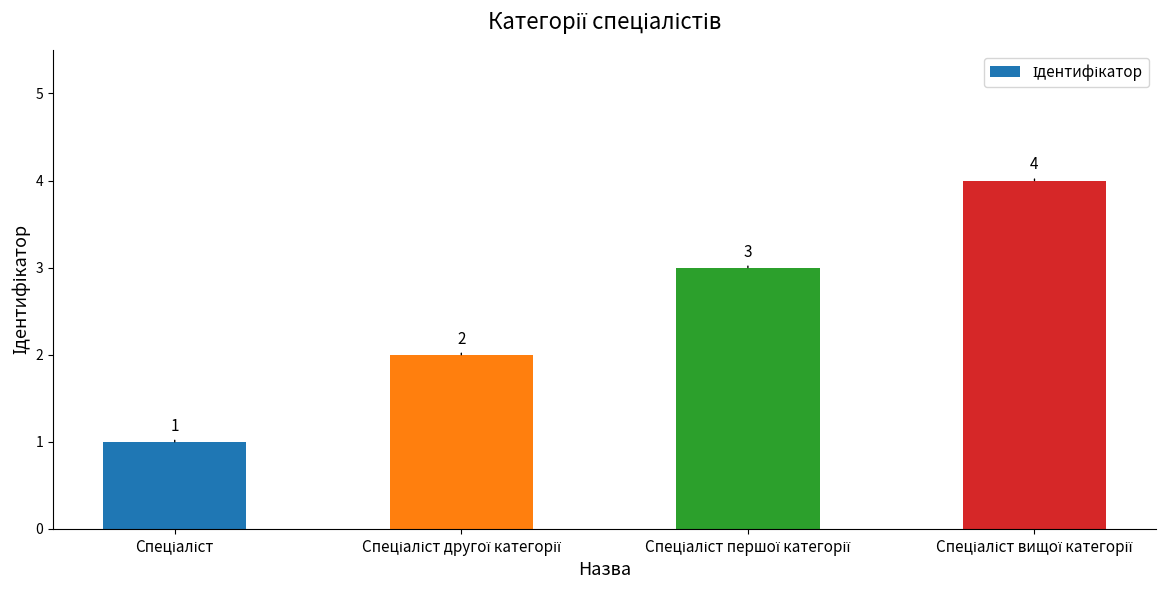

What is the maximum value shown in the chart?

4